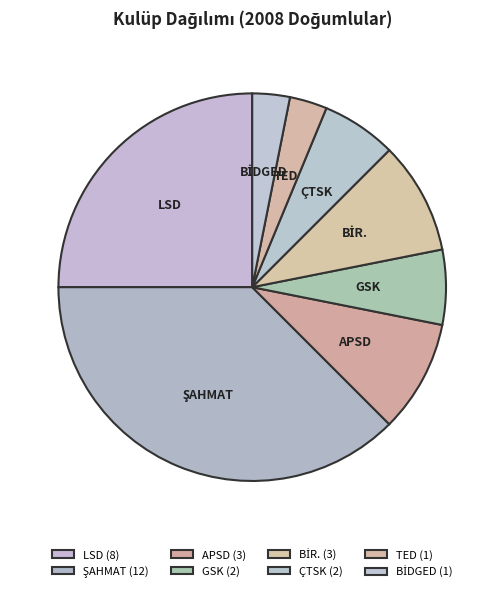

Is there a majority slice in this chart?

No